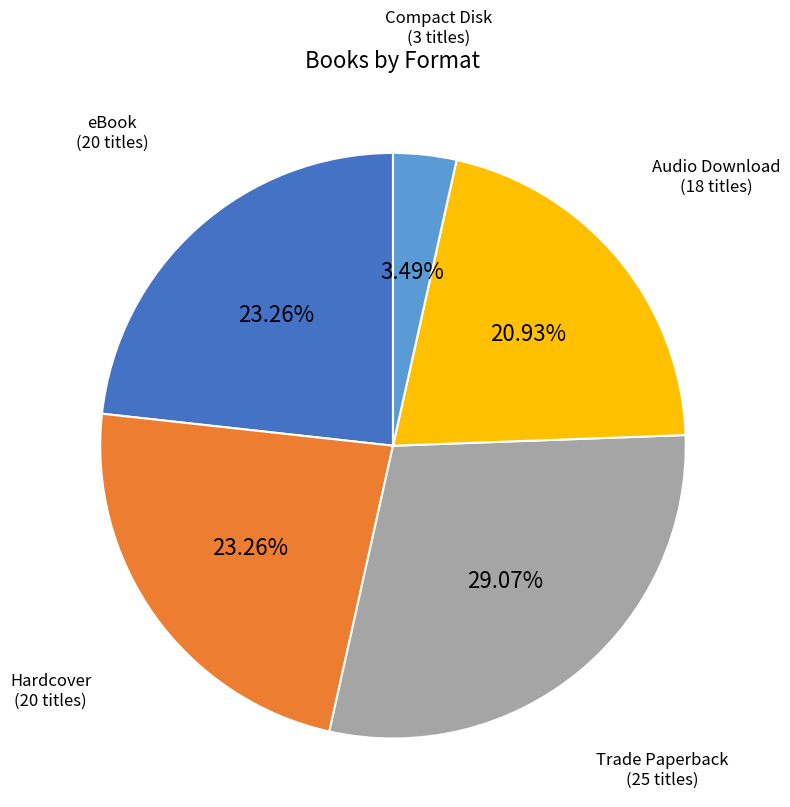

Is there any slice that represents more than half of the pie?

No